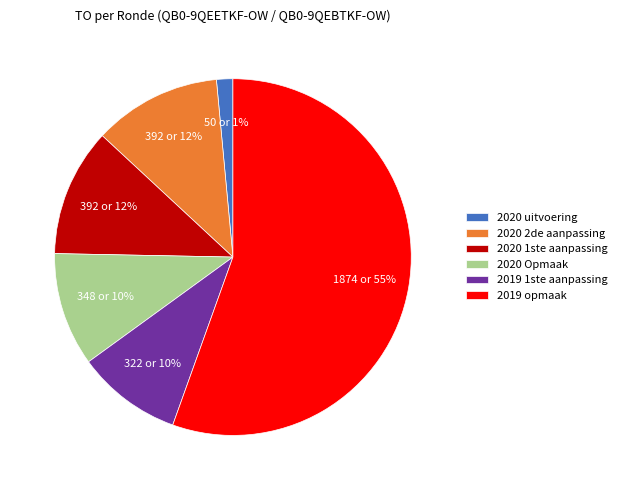

To the nearest percent, what portion does 2019 opmaak represent?

55%